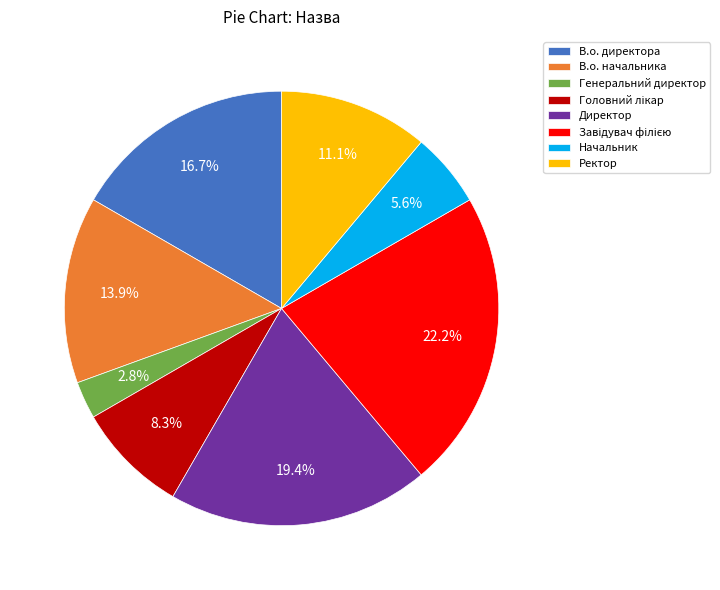

What is the smallest slice in the pie chart?

Генеральний директор